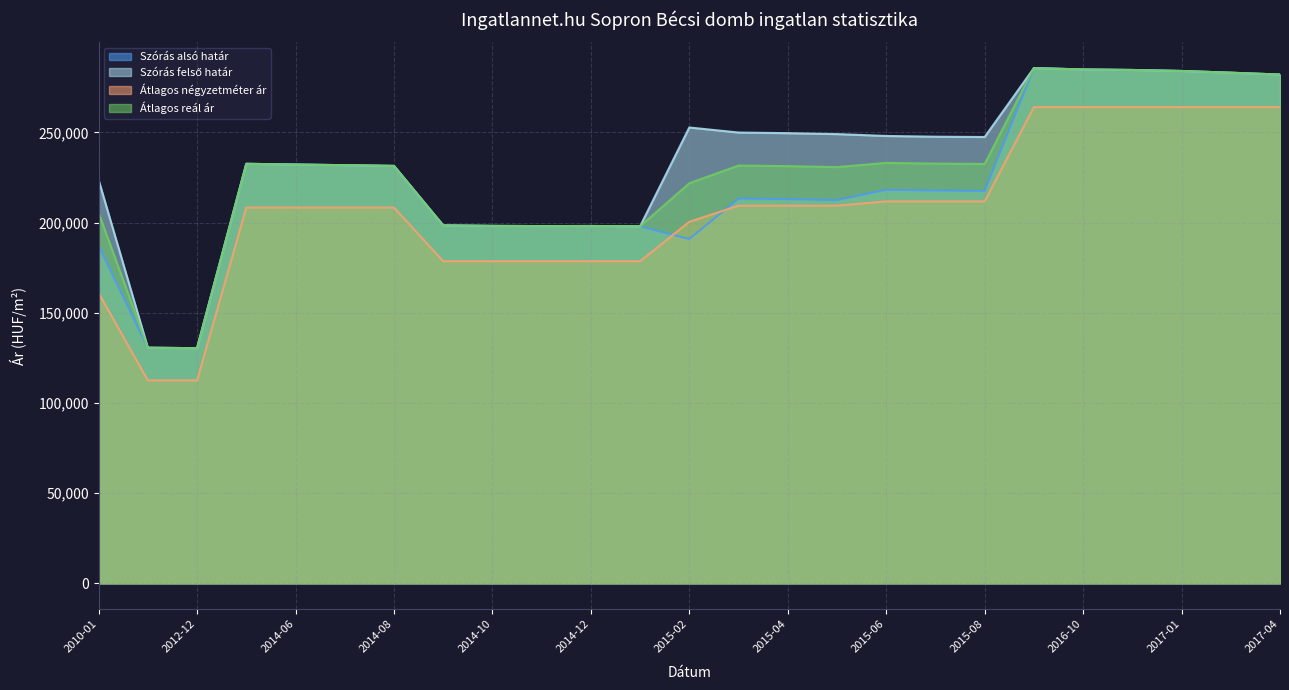

What value does the Átlagos négyzetméter ár series have at 2015-03?

209360